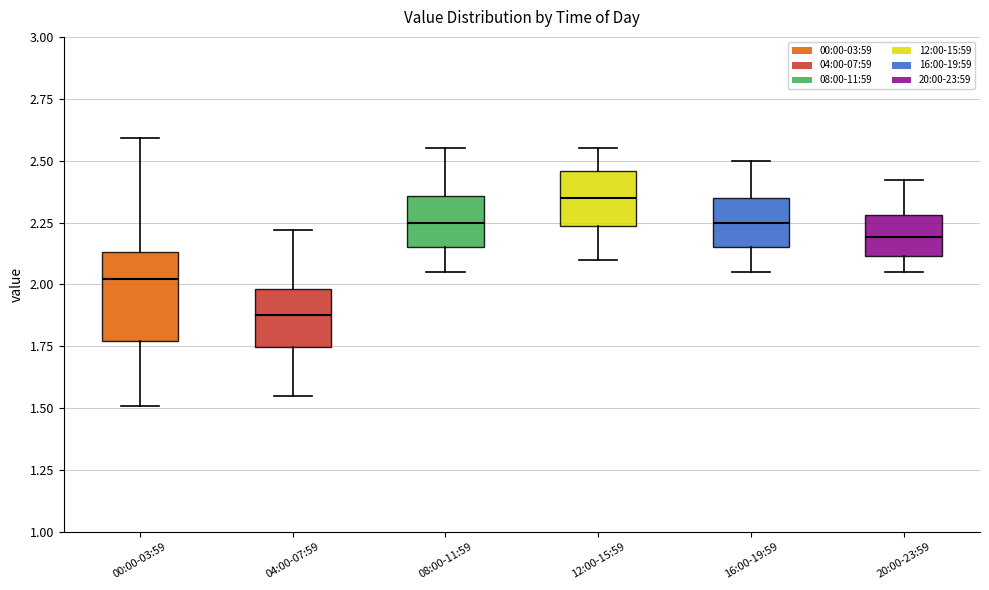

Where does the upper whisker of the box for 12:00-15:59 end on the y-axis? The values are not printed on the chart, so give them approximately, as read against the axis.

2.55